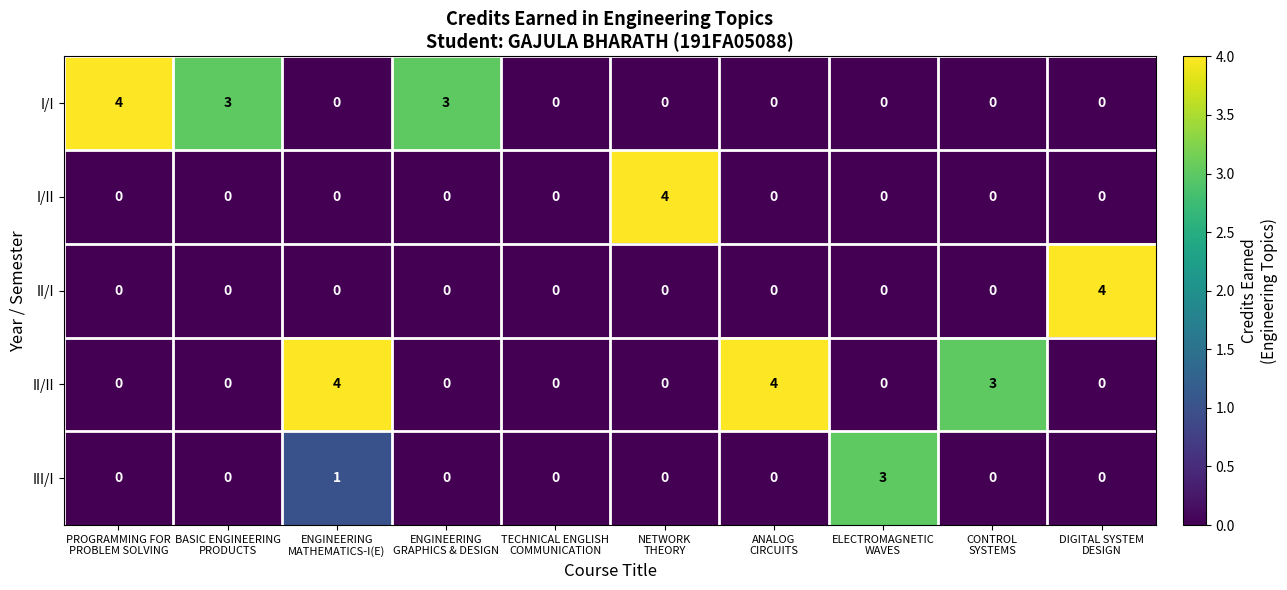

Between BASIC ENGINEERING
PRODUCTS and NETWORK
THEORY, which series saw the biggest shift?

I/II